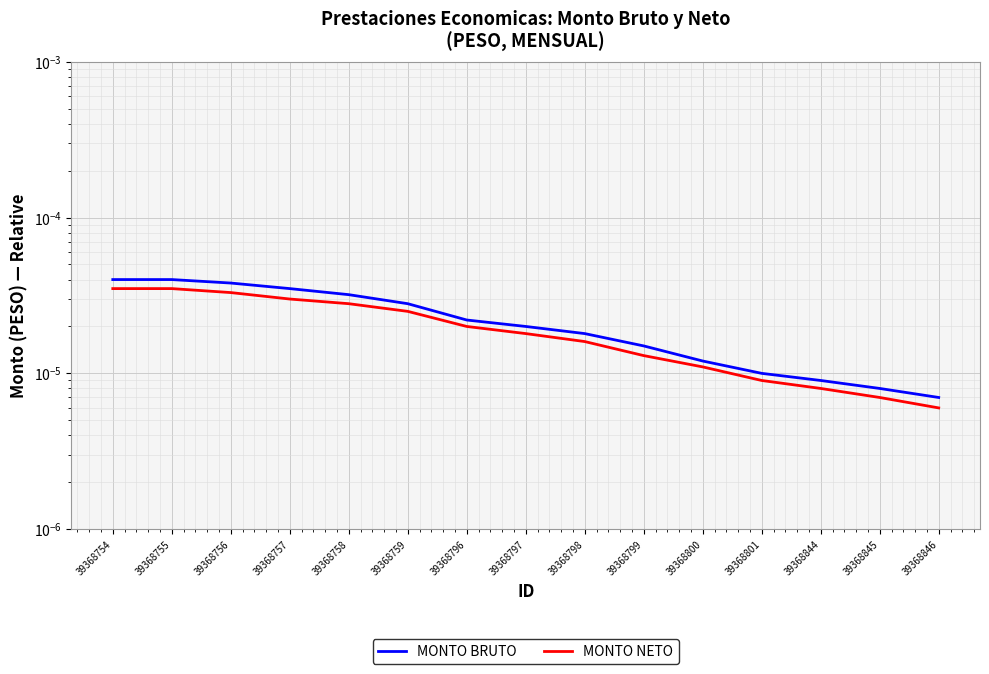

Reading left to right, list all the values displayed in this chart.

MONTO BRUTO: 39368754=0.0	39368755=0.0	39368756=0.0	39368757=0.0	39368758=0.0	39368759=0.0	39368796=0.0	39368797=0.0	39368798=0.0	39368799=0.0	39368800=0.0	39368801=0.0	39368844=0.0	39368845=0.0	39368846=0.0
MONTO NETO: 39368754=0.0	39368755=0.0	39368756=0.0	39368757=0.0	39368758=0.0	39368759=0.0	39368796=0.0	39368797=0.0	39368798=0.0	39368799=0.0	39368800=0.0	39368801=0.0	39368844=0.0	39368845=0.0	39368846=0.0